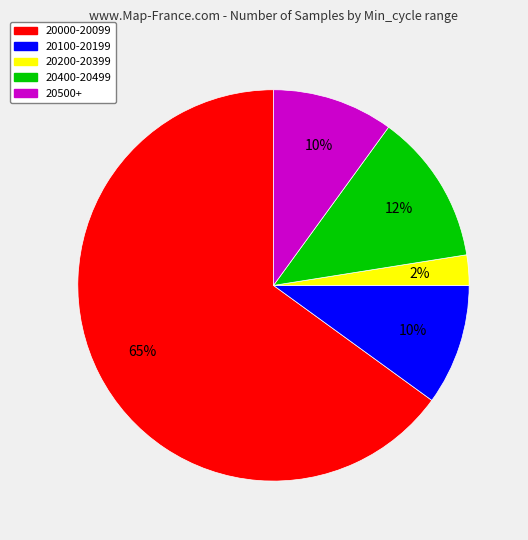

To the nearest percent, what is the average slice percentage?

20%